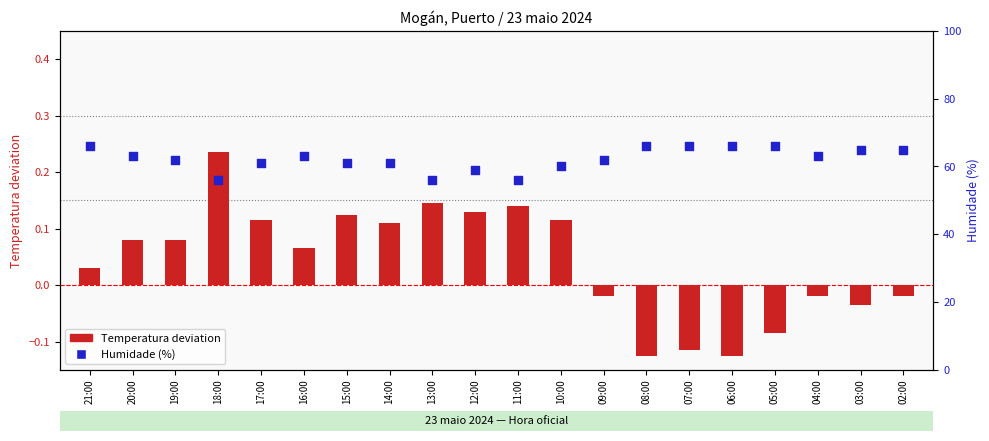

At how many categories does at least one series exceed 35?

20